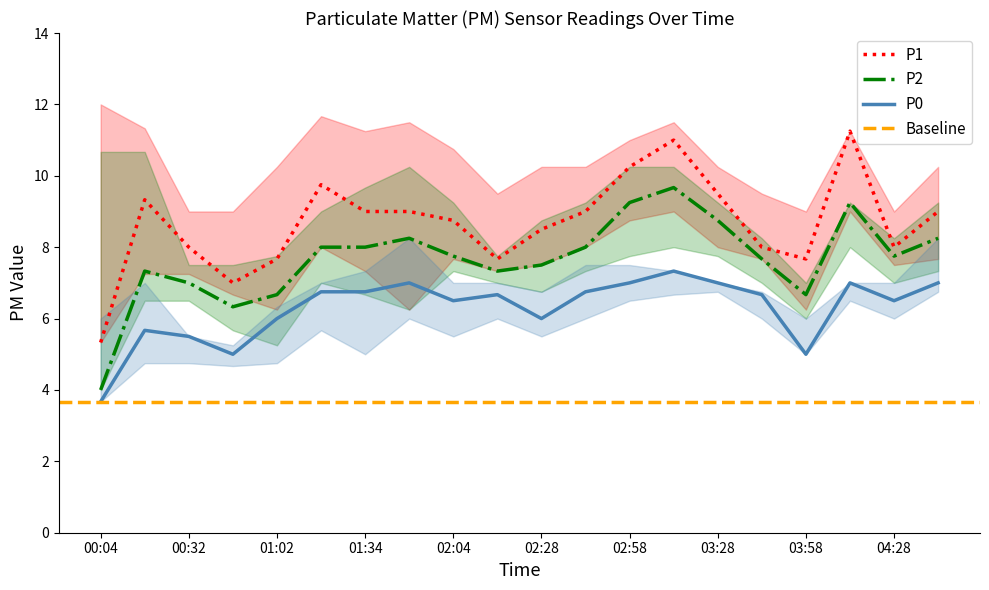

Reading left to right, extract all data points from this chart.

P1: 5.3	9.3	8.0	7.0	7.7	9.8	9.0	9.0	8.8	7.7	8.5	9.0	10.2	11.0	9.5	8.0	7.7	11.2	8.0	9.0
P2: 4.0	7.3	7.0	6.3	6.7	8.0	8.0	8.2	7.8	7.3	7.5	8.0	9.2	9.7	8.8	7.7	6.7	9.2	7.8	8.2
P0: 3.7	5.7	5.5	5.0	6.0	6.8	6.8	7.0	6.5	6.7	6.0	6.8	7.0	7.3	7.0	6.7	5.0	7.0	6.5	7.0